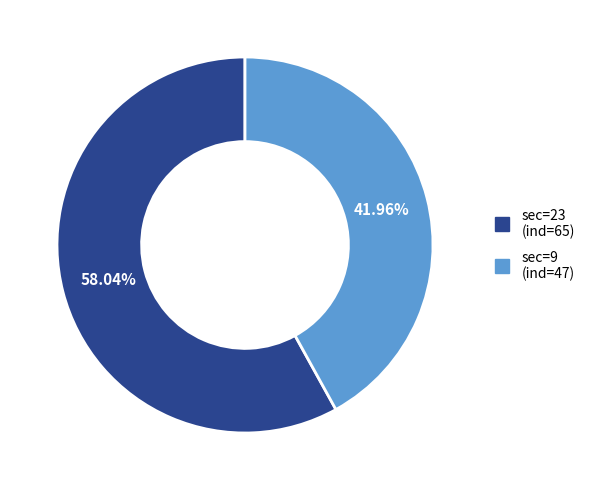

Which category has the biggest portion of the pie?

sec=23 (ind=65)